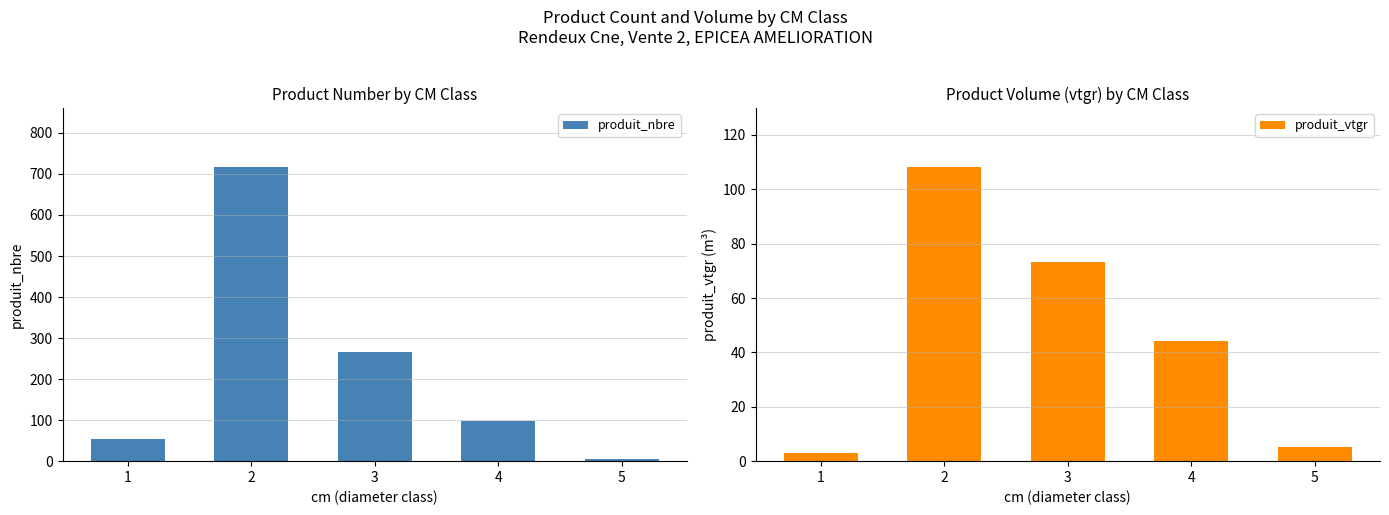

What are all the series names shown in the legend?

produit_nbre, produit_vtgr